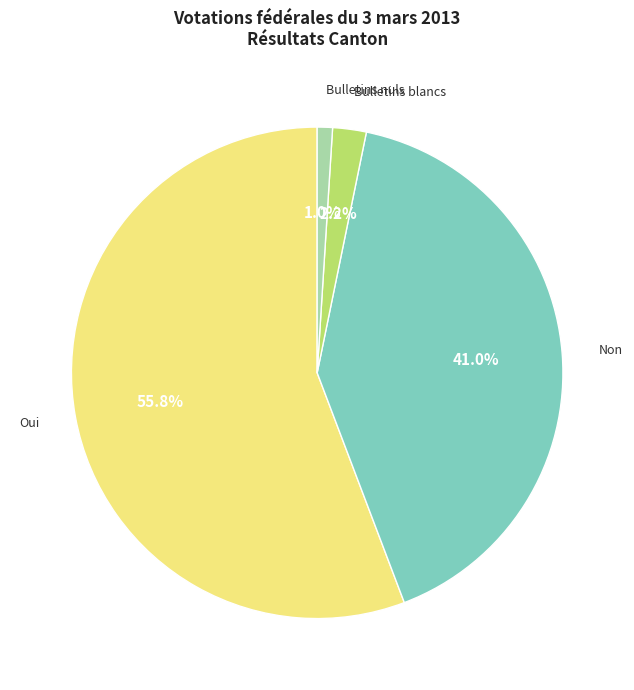

Which slice represents more than half of the pie?

Oui